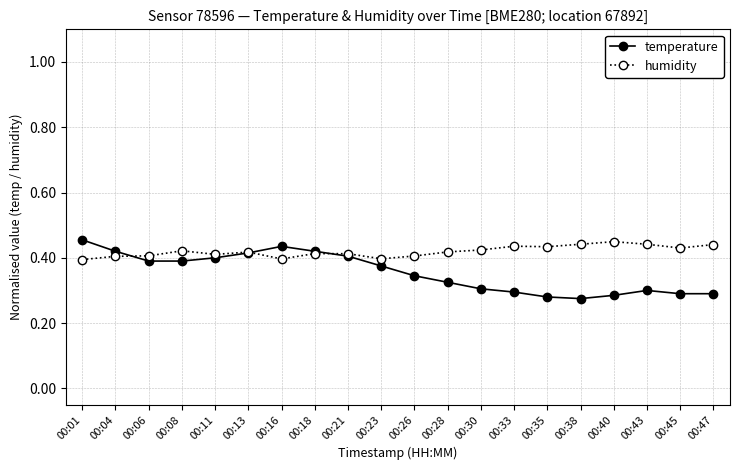

Is it true that temperature equals 0.3 at 00:28?

True